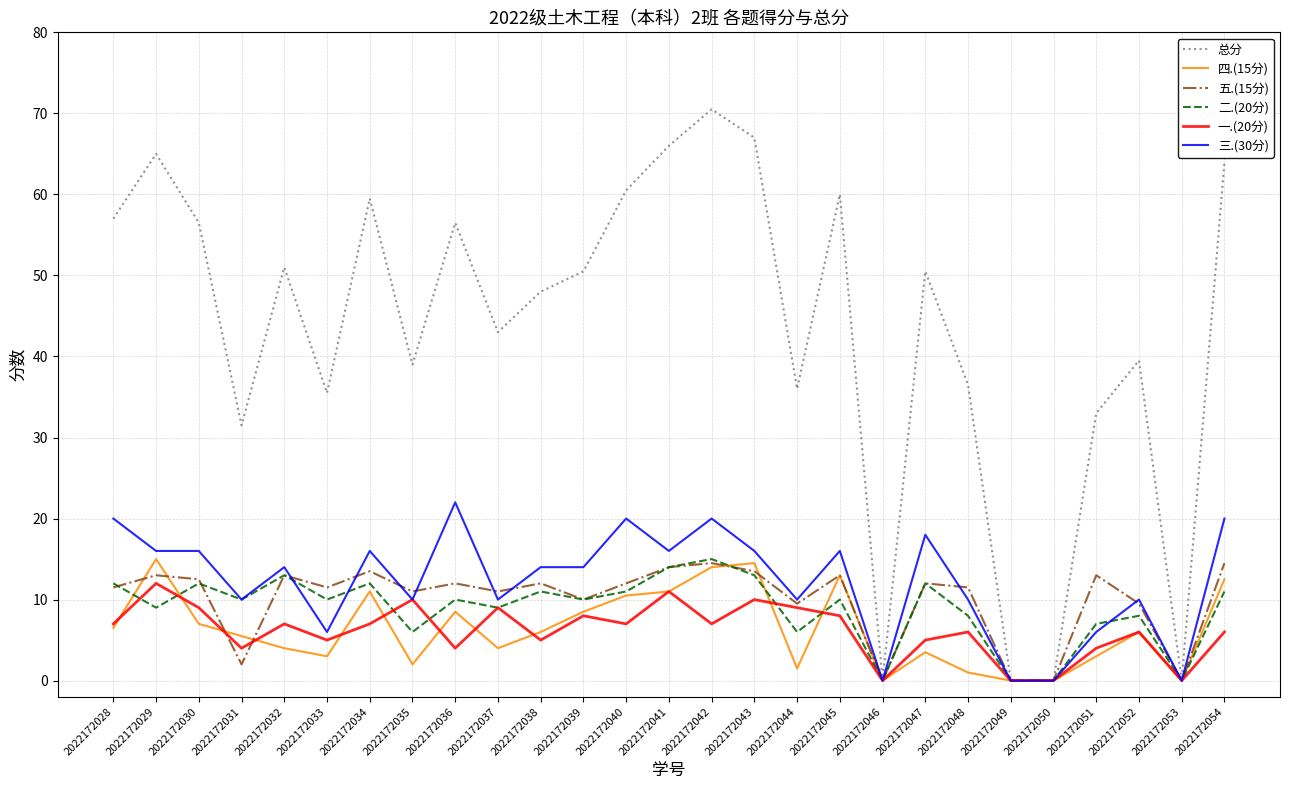

What is the difference between the second highest and second lowest values in the 总分 series?

67.0